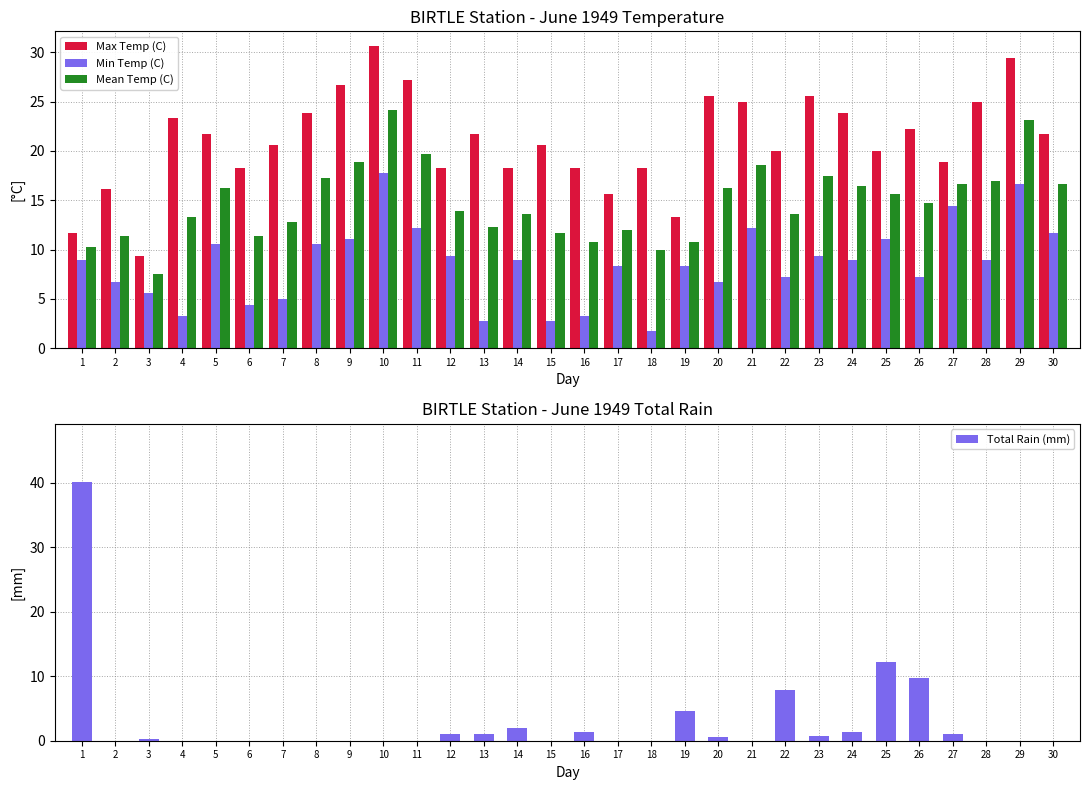

Which series has the largest range (max minus min)?

Total Rain (mm)